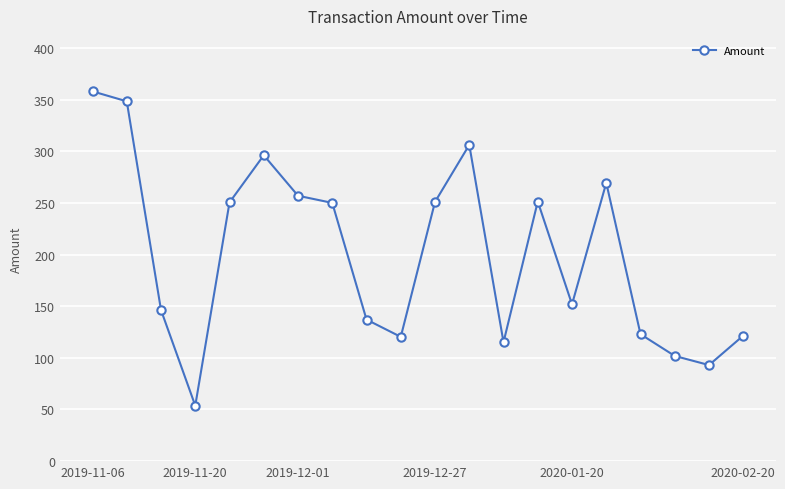

What is the minimum value shown in the chart?

53.7